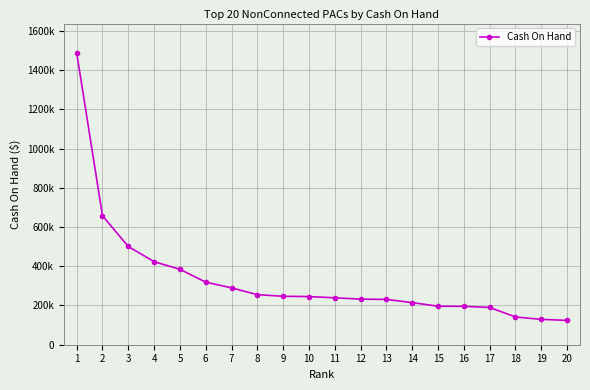

Which category has the highest value across all series?

1